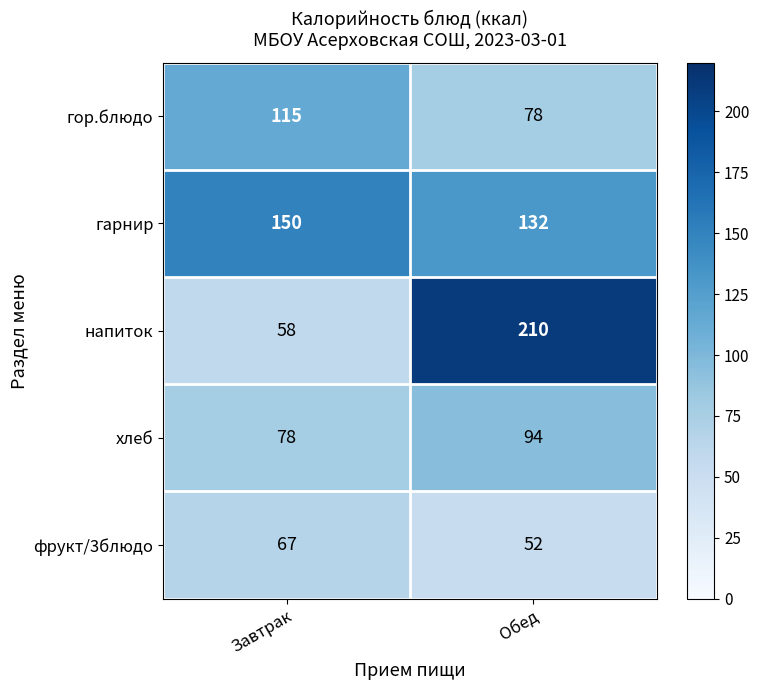

Between Завтрак and Обед, which series saw the biggest shift?

напиток